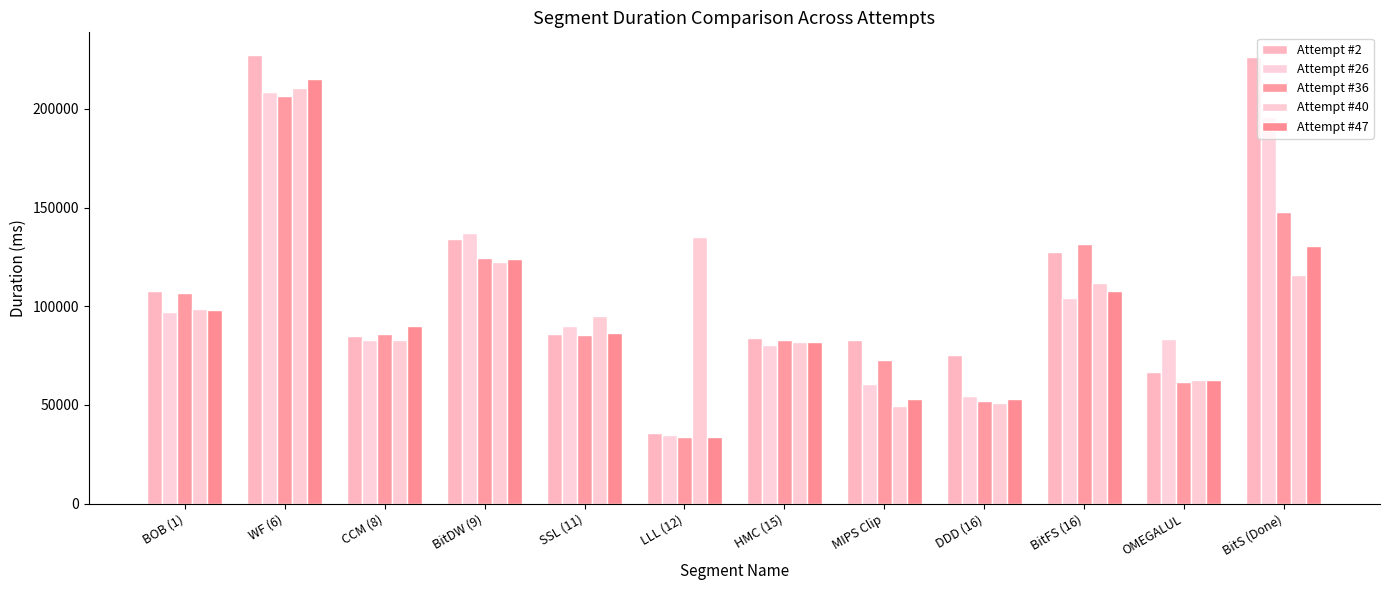

What is the label of the 10th bar from the right?

CCM (8)